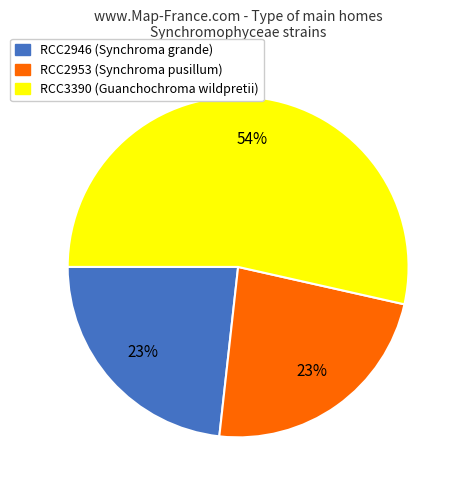

Which category has the biggest portion of the pie?

RCC3390